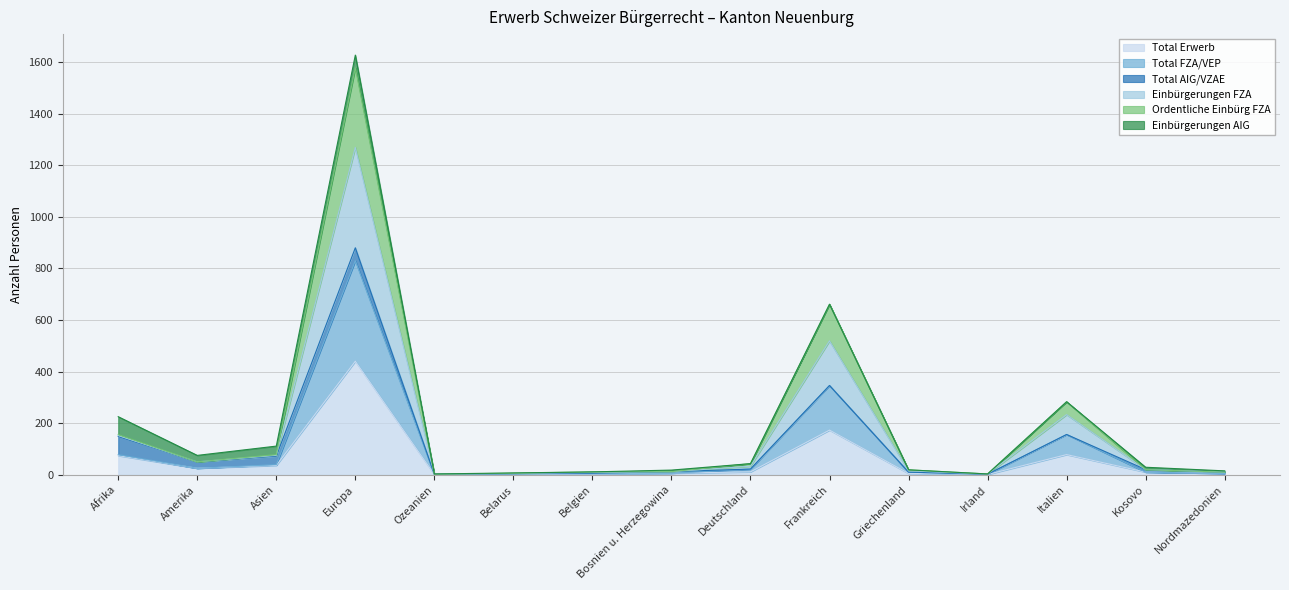

What is the sum of the Total Erwerb values at Afrika and Bosnien u. Herzegowina?

80